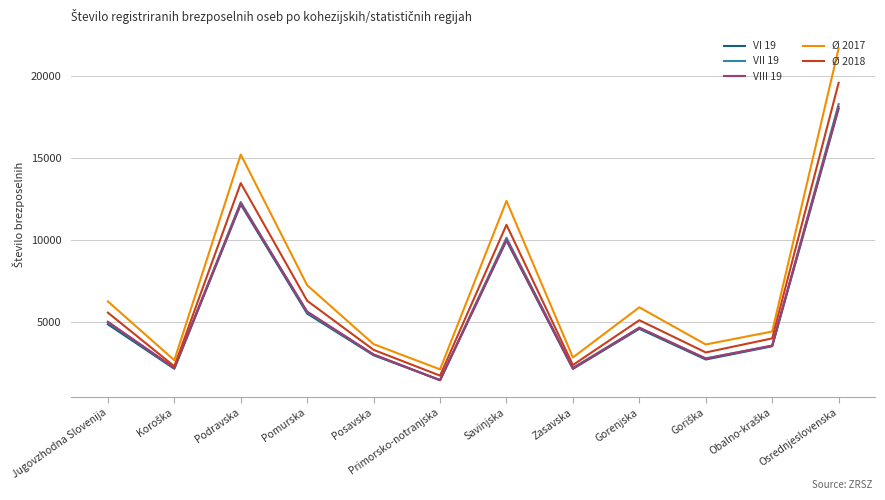

Which series has the largest range (max minus min)?

Ø 2017